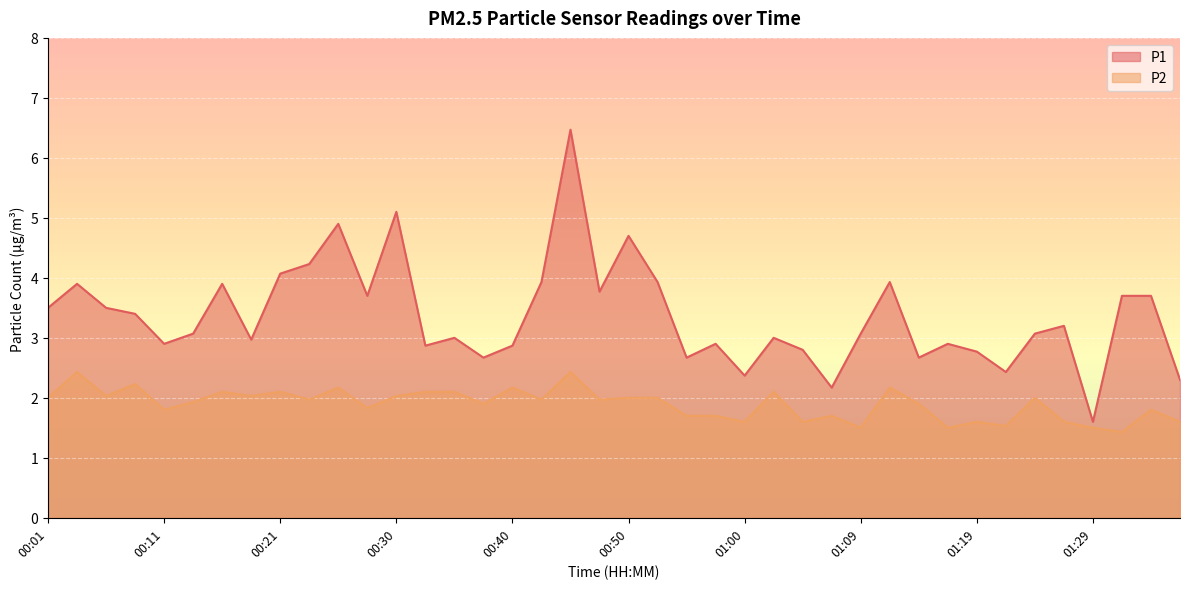

True or false: P1 has a value of 2.0 at 01:24.

False